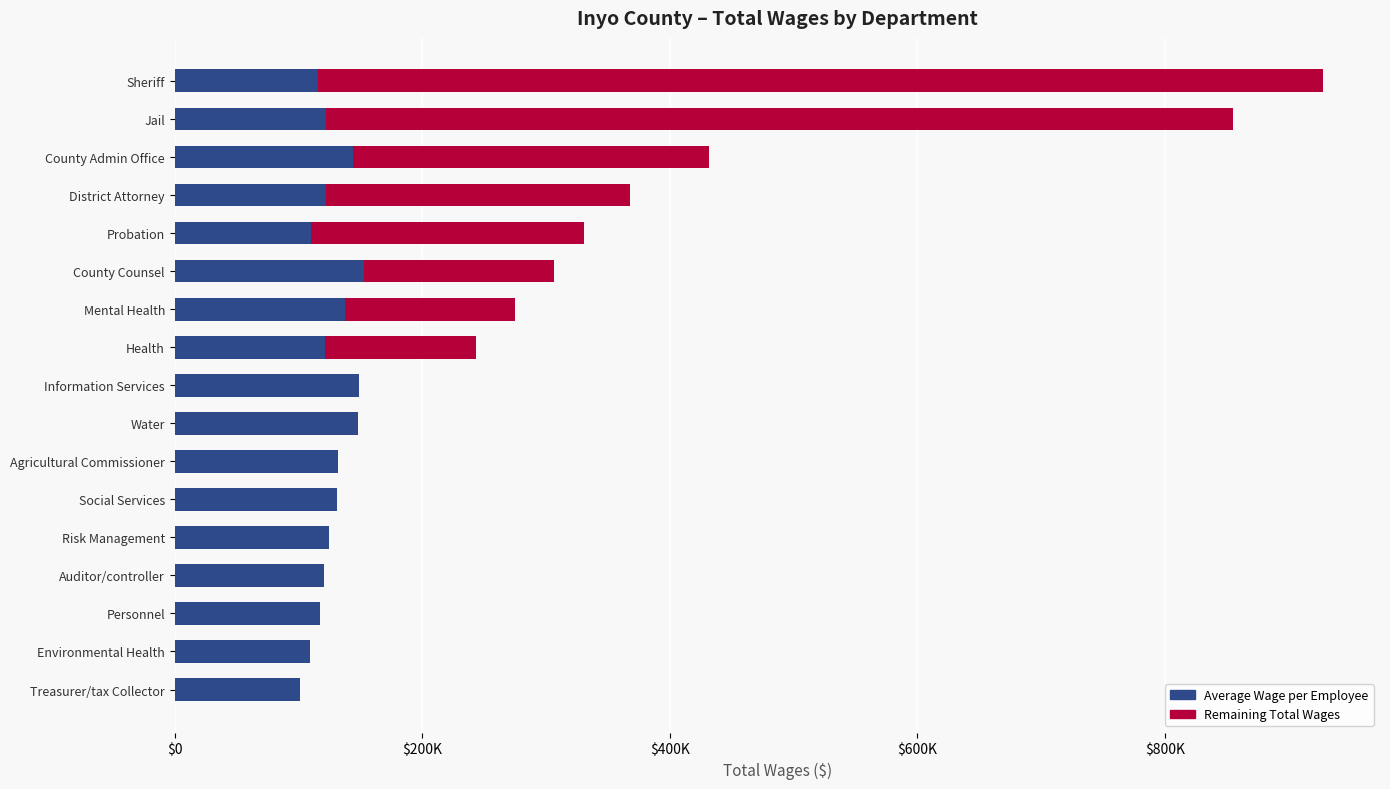

How many bars are there in total?

34